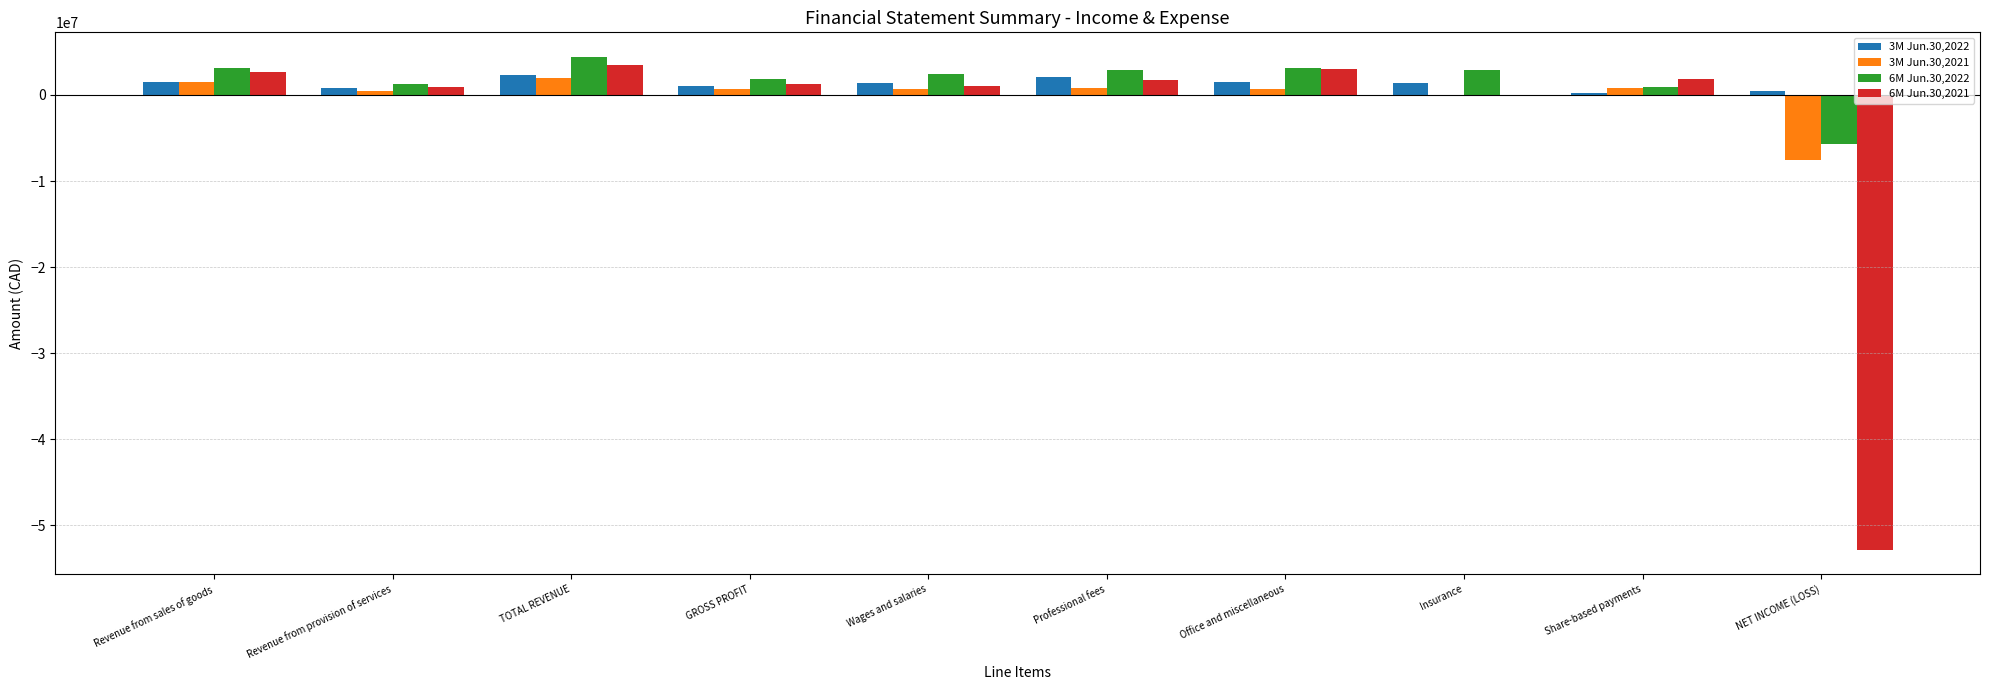

What is the difference between the 3M Jun.30,2022 values at Revenue from provision of services and NET INCOME (LOSS)?

361816